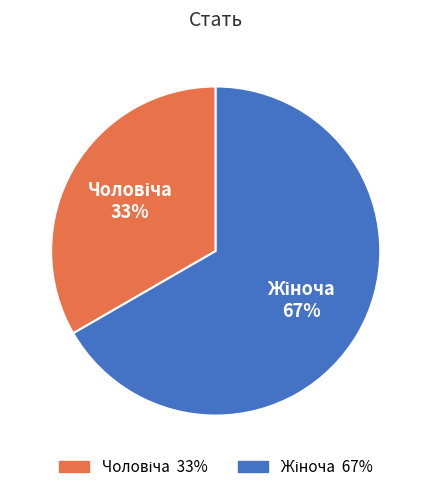

Is there any slice that represents more than half of the pie?

Yes